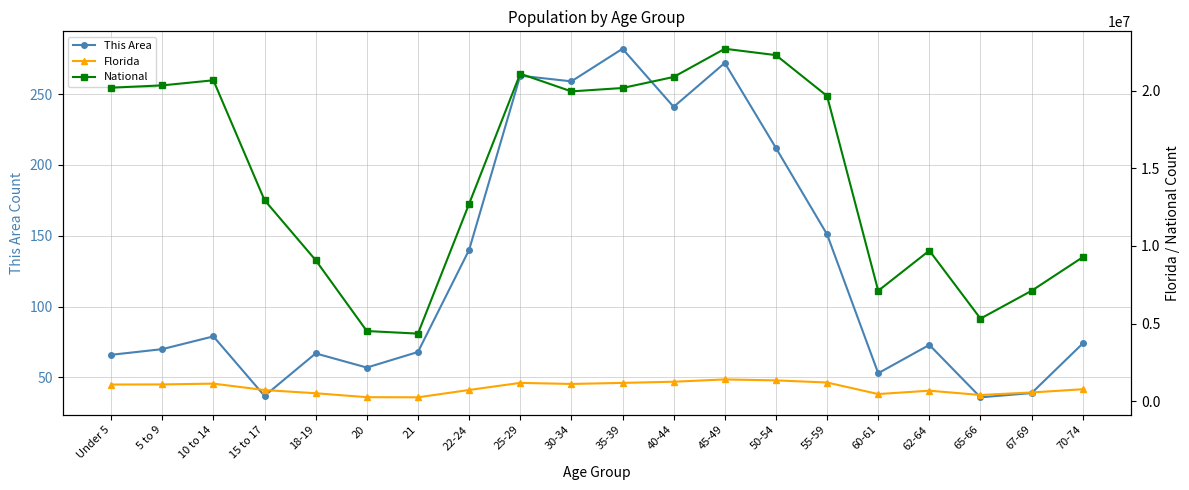

Which label corresponds to the smallest value in the chart?

65-66